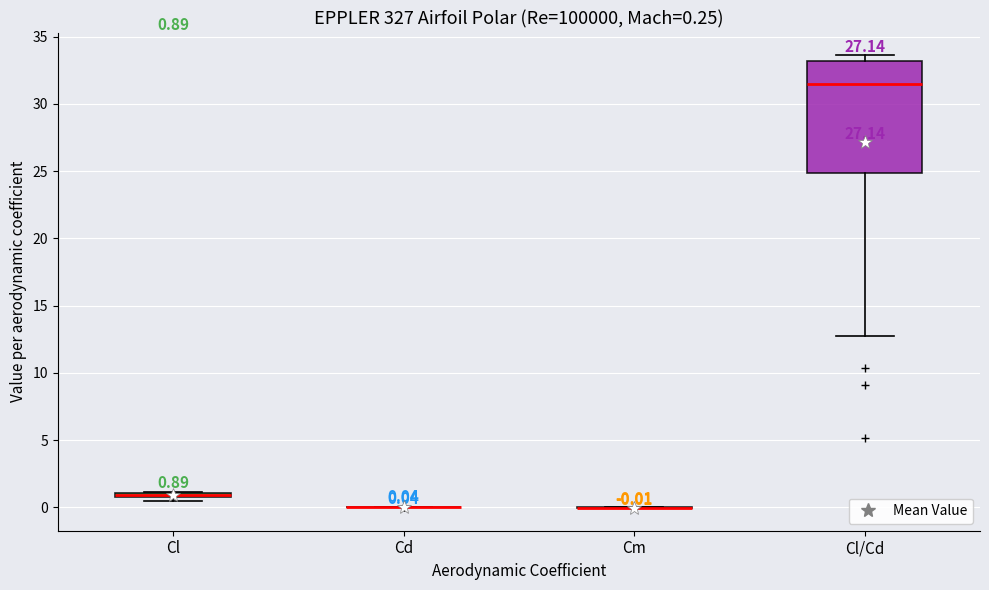

Comparing the boxes themselves (not the whiskers), which one is the tallest?

Cl/Cd